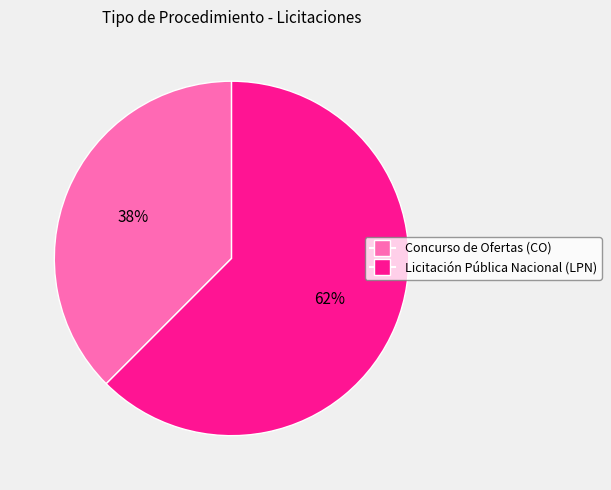

Which slice is the smallest?

Concurso de Ofertas (CO)